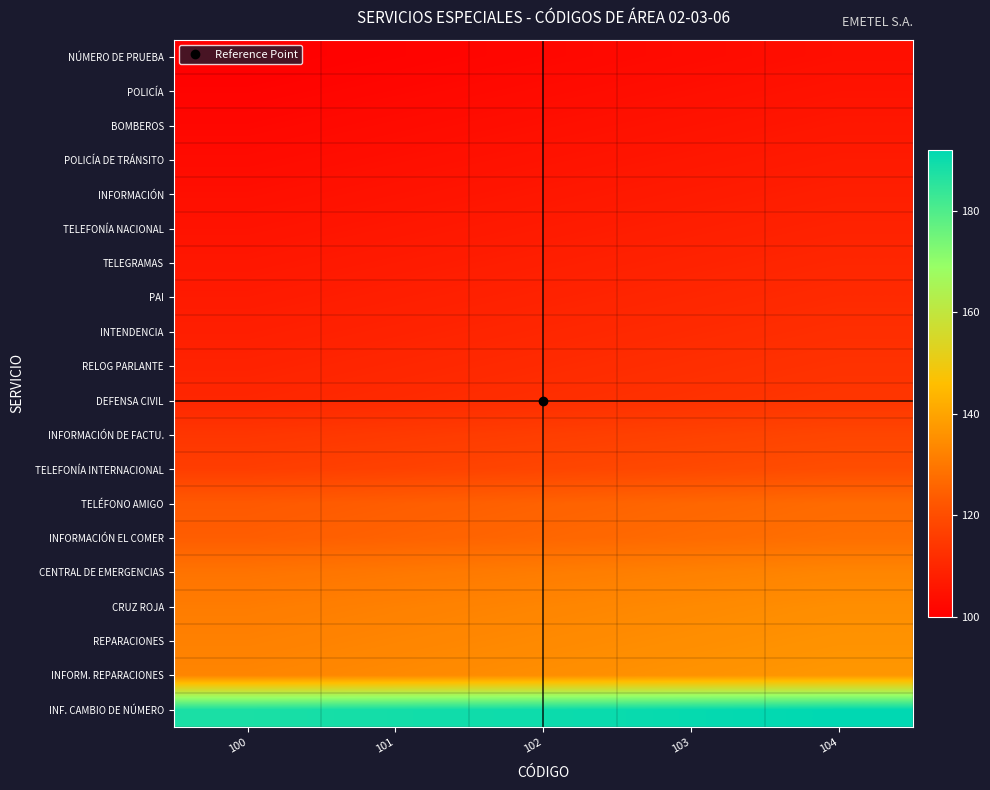

At how many categories does at least one series exceed 130?

5